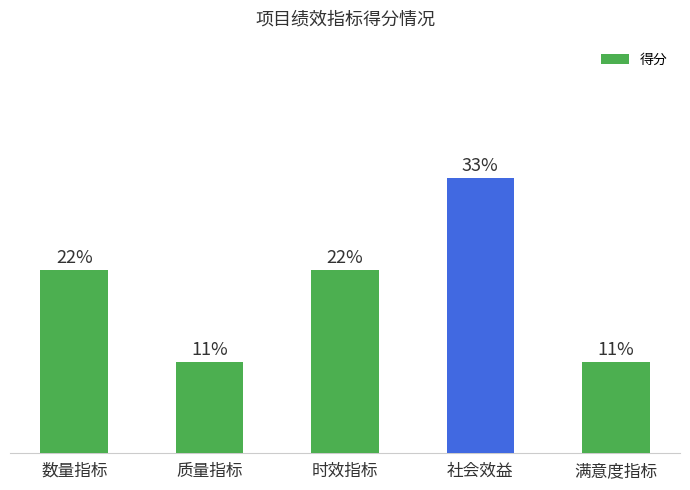

At which category does the chart reach its minimum across all series?

质量指标